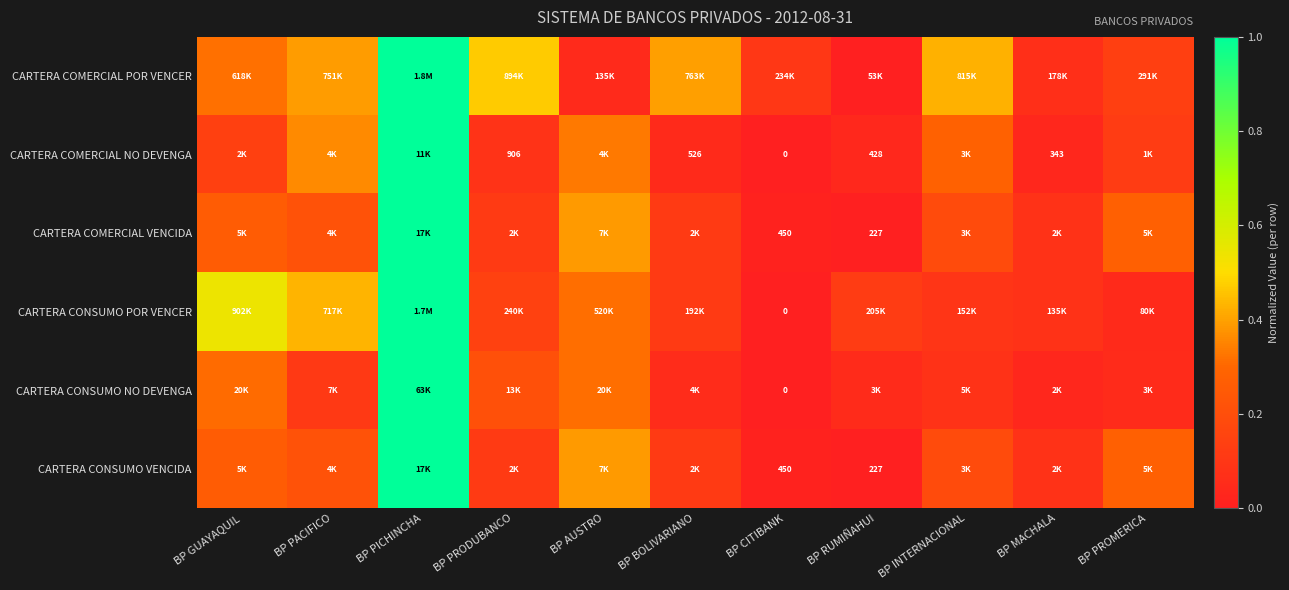

Is the value of CARTERA CONSUMO VENCIDA at BP RUMIÑAHUI greater than the value of CARTERA COMERCIAL NO DEVENGA at BP CITIBANK?

Yes